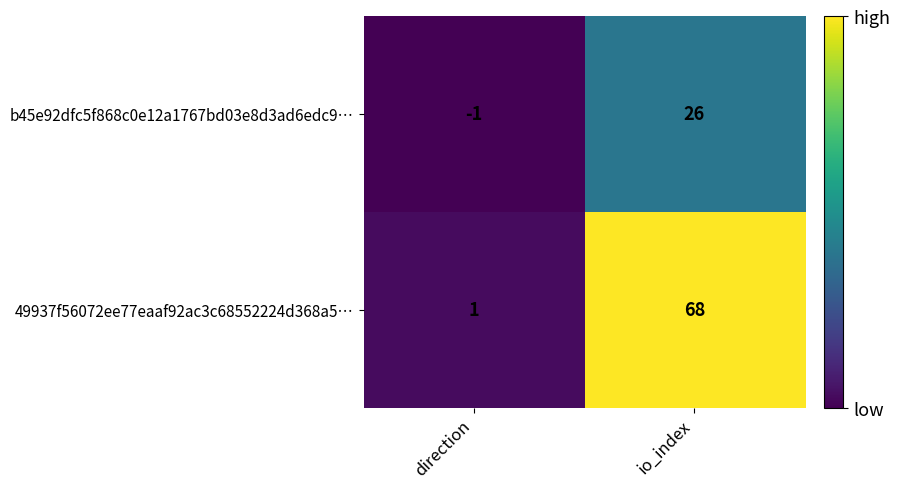

Which series has the largest total across all categories?

49937f56072ee77eaaf92ac3c68552224d368a5…